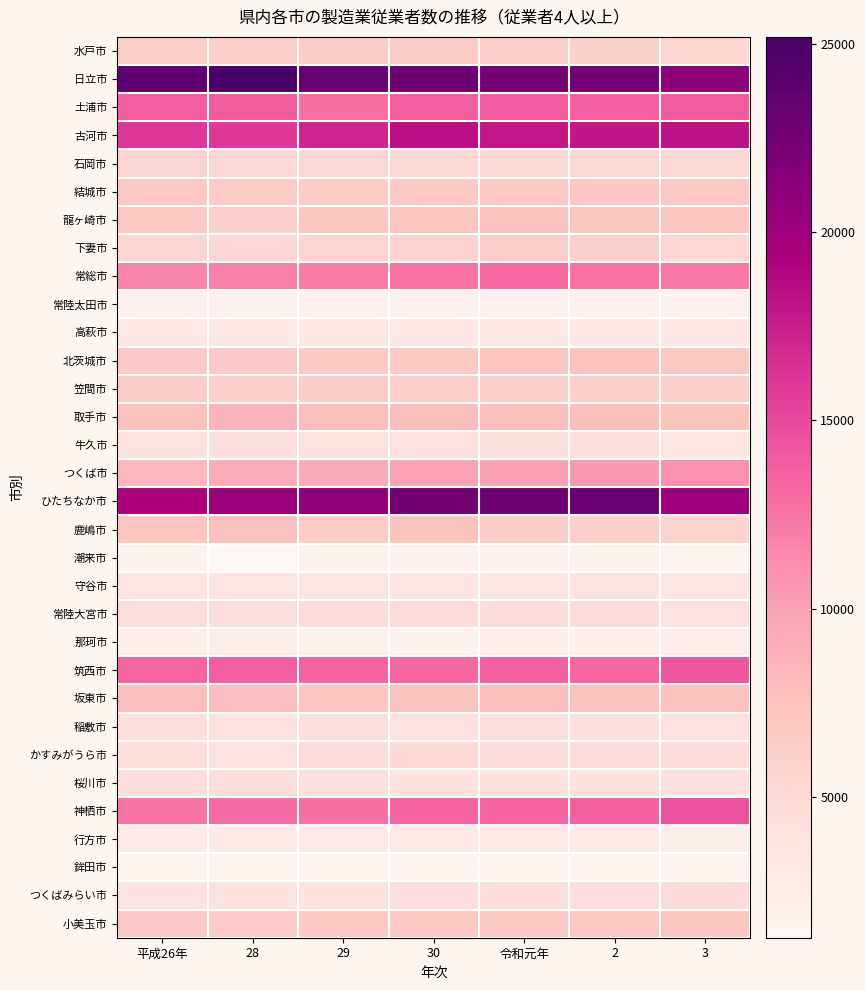

At which category is the sum across all series the highest?

令和元年